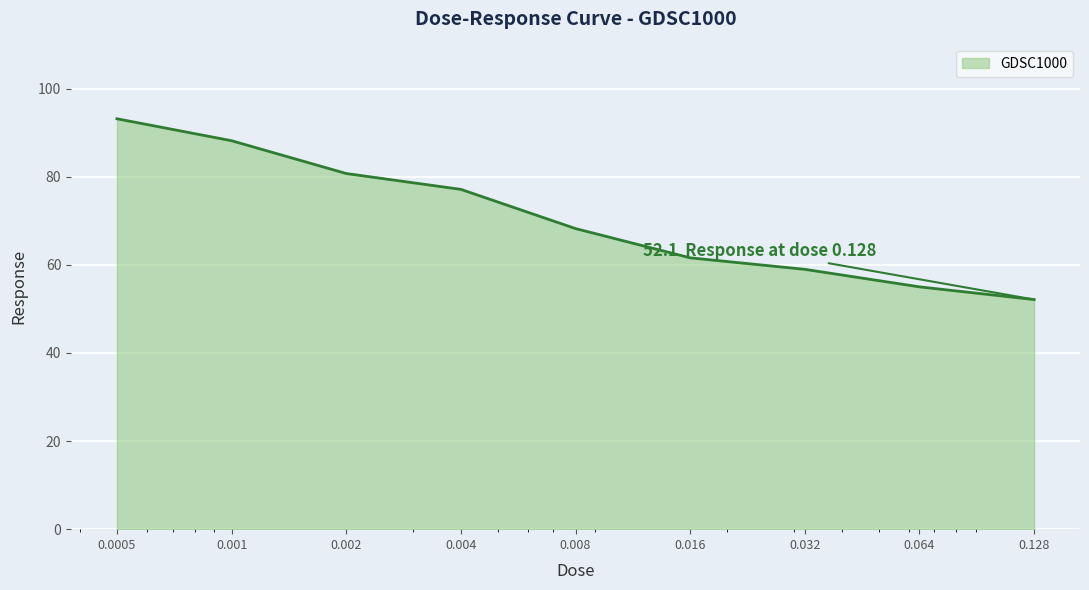

What is the smallest value displayed?

52.1